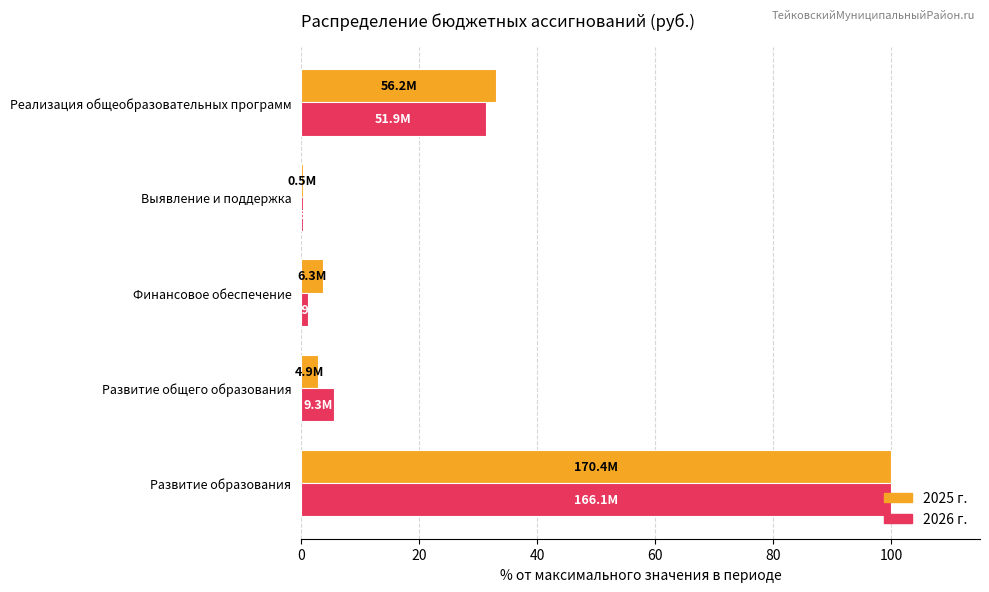

At which category is the sum across all series the highest?

Развитие образования